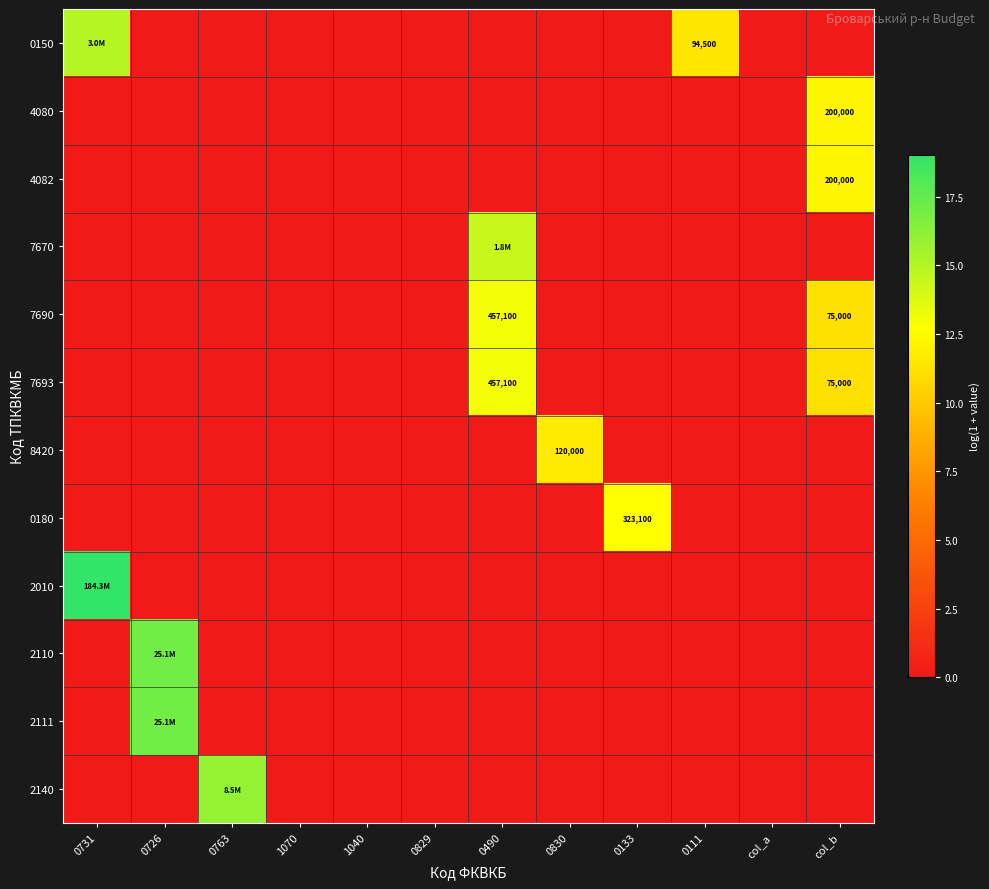

What is the maximum value for 7693?

13.0